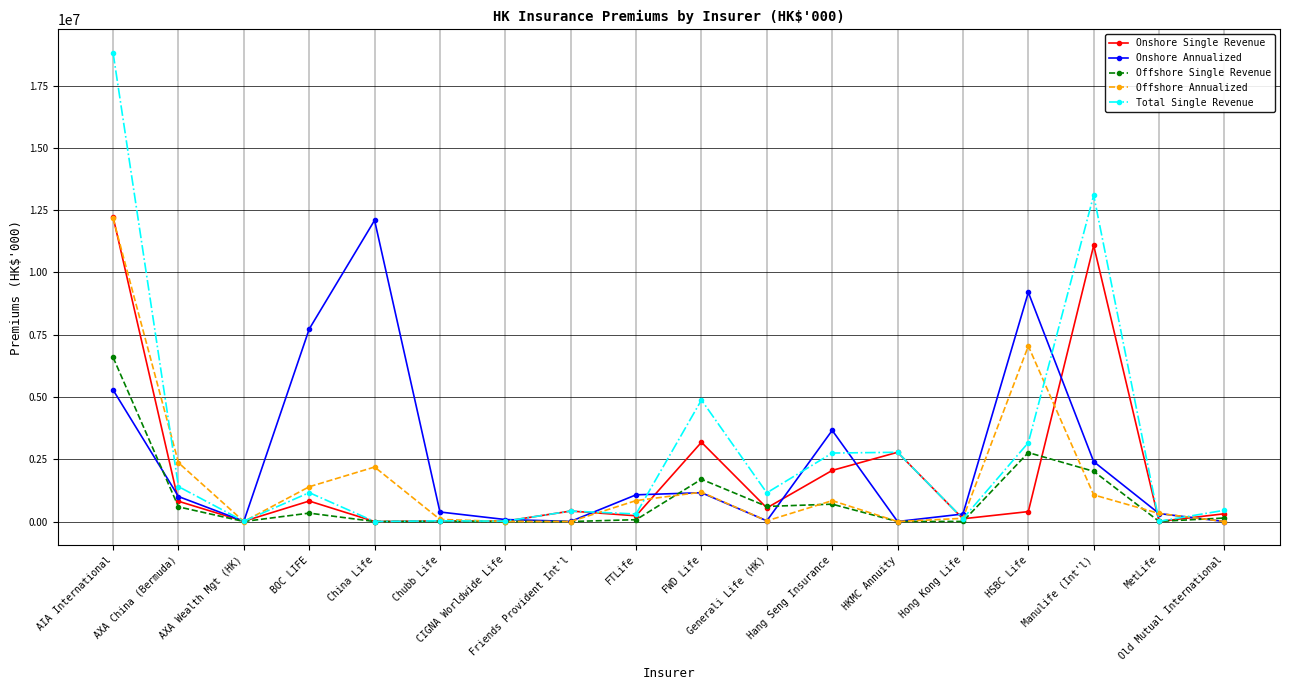

True or false: Total Single Revenue has more than 2 interior local peaks.

True